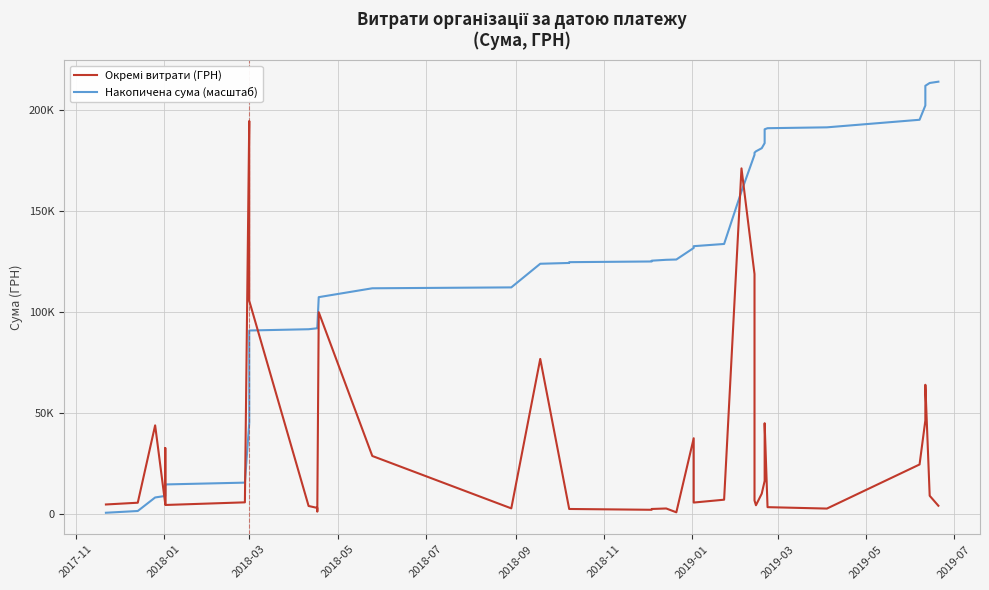

Rank the series by their average value, from lowest to highest.

Окремі витрати (ГРН), Накопичена сума (масштаб)